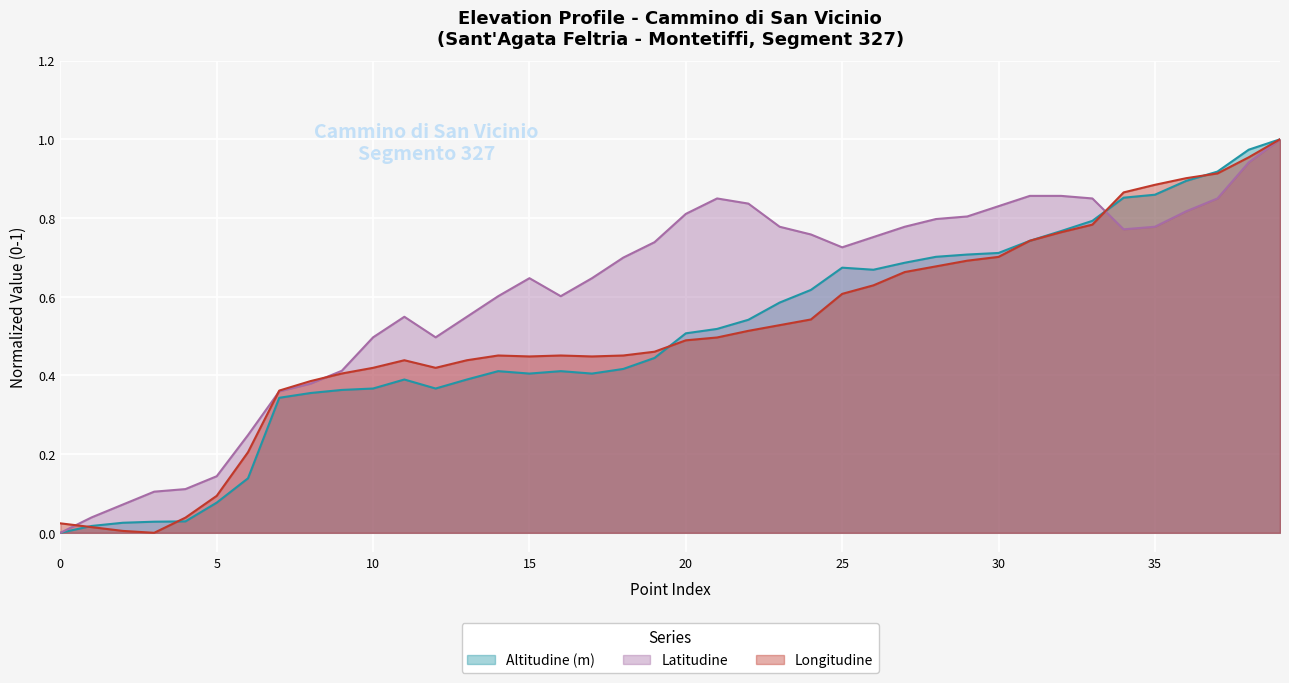

At which category does Altitudine (m) (line) reach its first local valley?

12